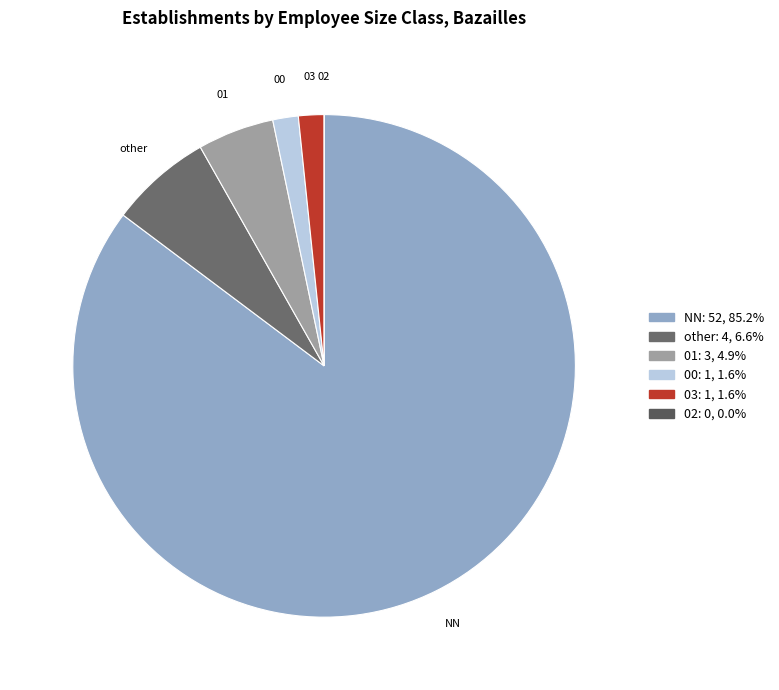

What is the ratio of the value at NN to the value at 03?

52.0